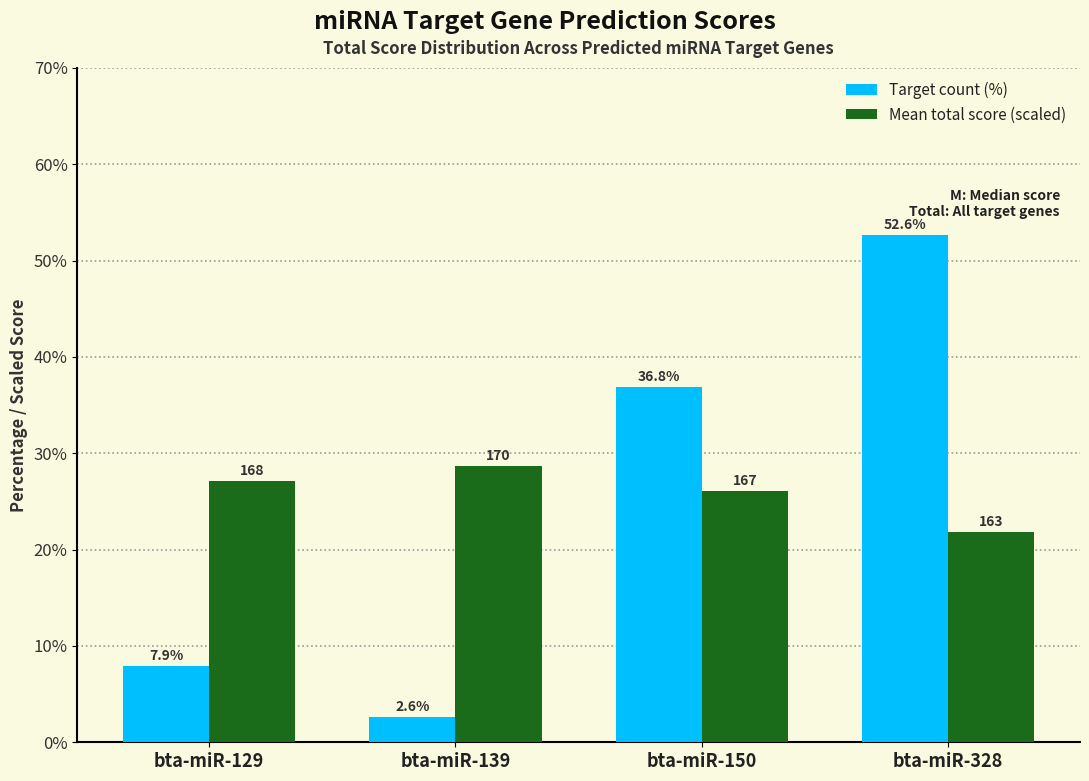

What is the sum of the Target count (%) values at bta-miR-150 and bta-miR-129?

44.7